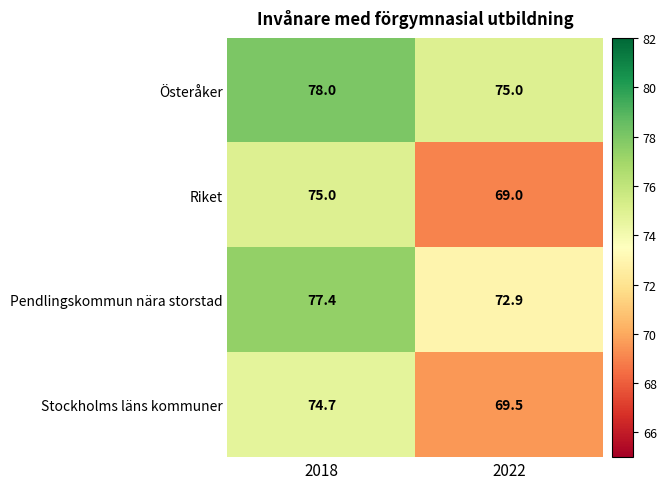

What is the average value of the Riket series?

72.0